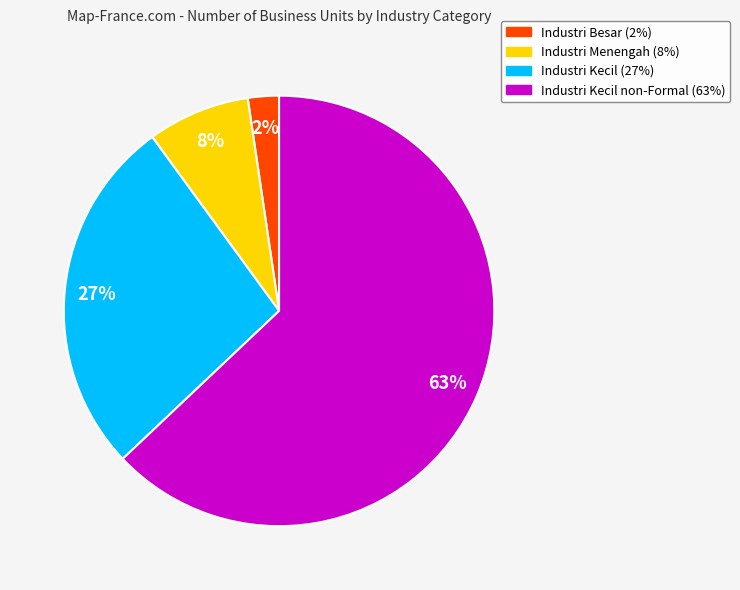

How many segments does this pie chart have?

4